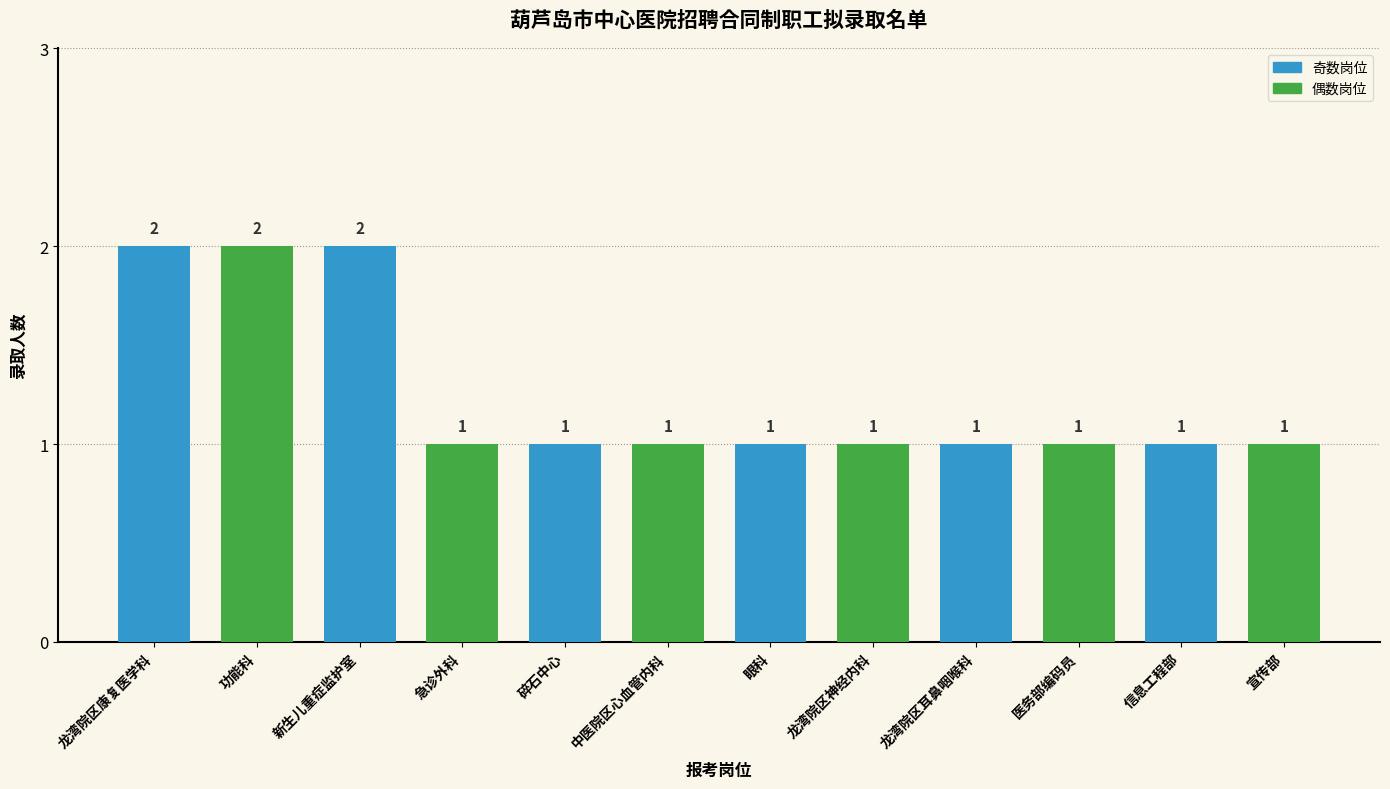

Reading left to right, transcribe all the data shown in this chart.

龙湾院区康复医学科=2	功能科=2	新生儿重症监护室=2	急诊外科=1	碎石中心=1	中医院区心血管内科=1	眼科=1	龙湾院区神经内科=1	龙湾院区耳鼻咽喉科=1	医务部编码员=1	信息工程部=1	宣传部=1